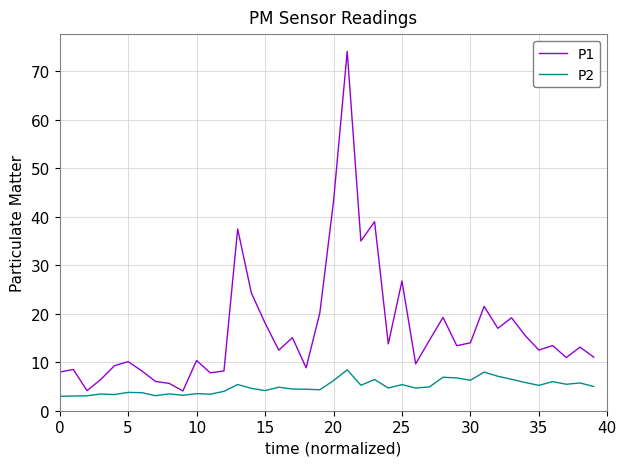

Which series has the largest total across all categories?

P1